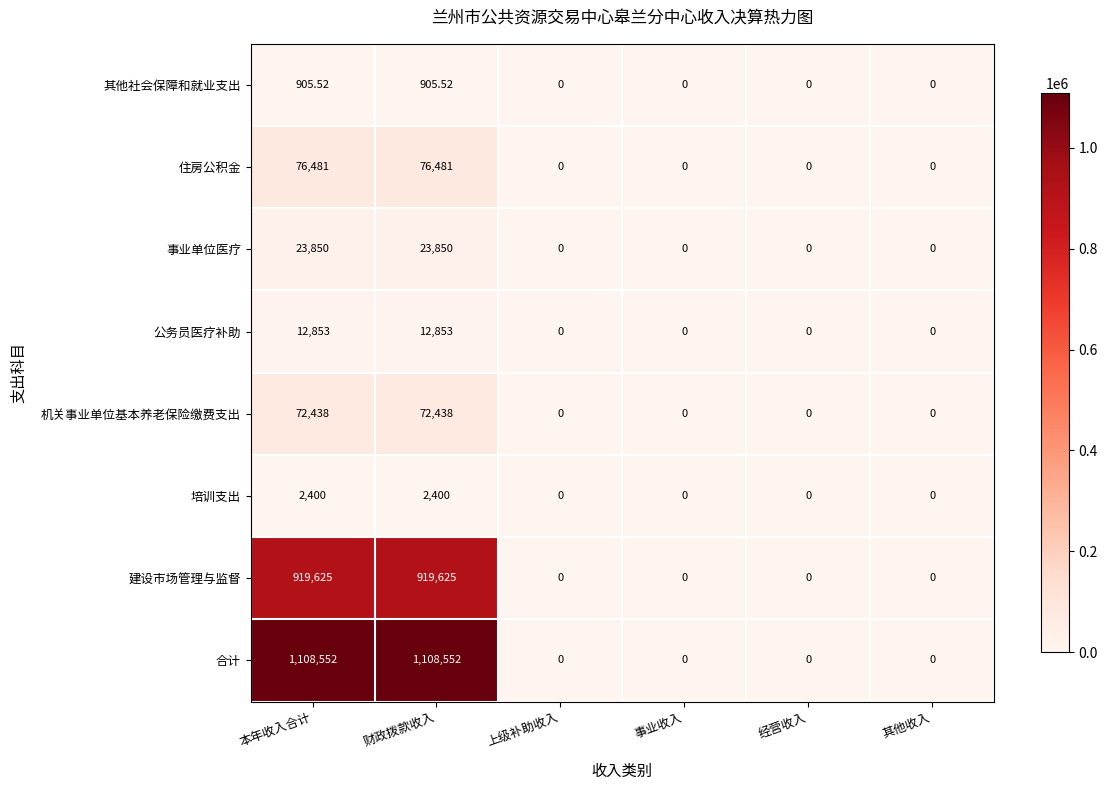

List the series in order of their peak value, lowest first.

其他社会保障和就业支出, 培训支出, 公务员医疗补助, 事业单位医疗, 机关事业单位基本养老保险缴费支出, 住房公积金, 建设市场管理与监督, 合计